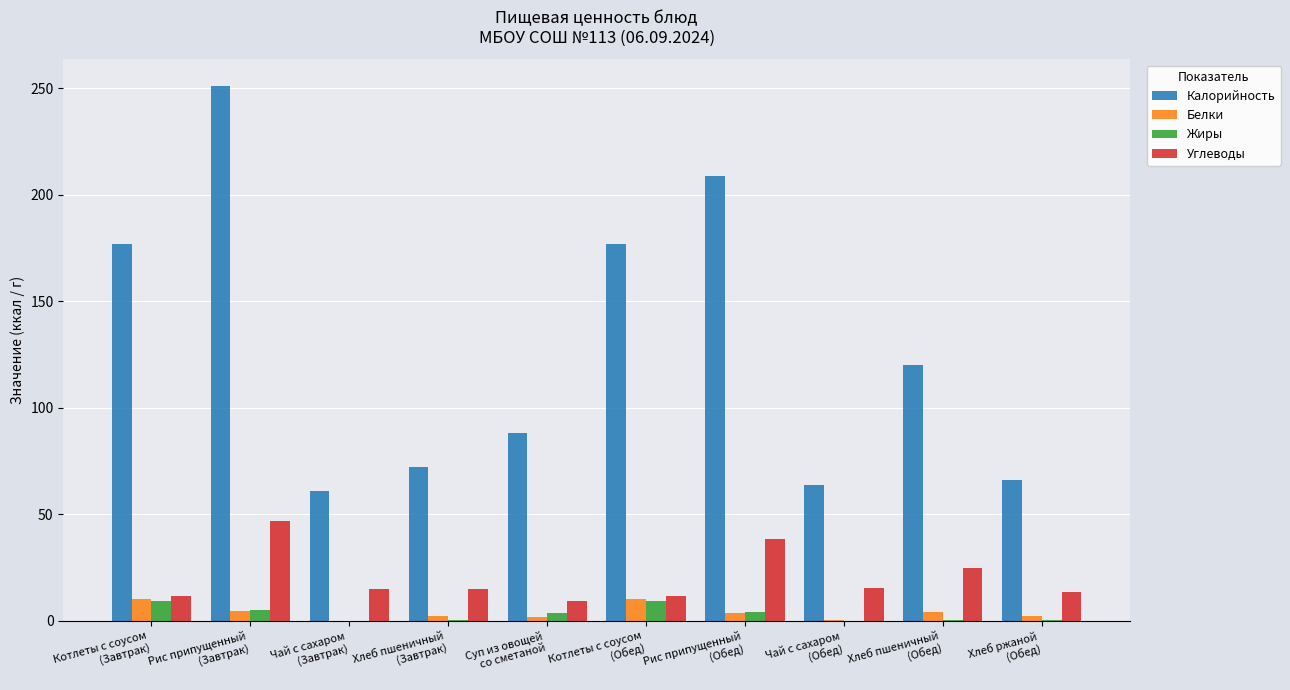

What is the sum of all Калорийность values?

1285.0